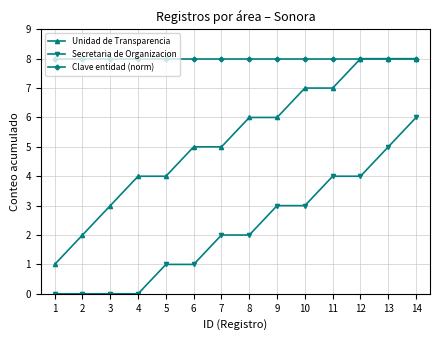

What is the highest value of the Clave entidad (norm) series?

8